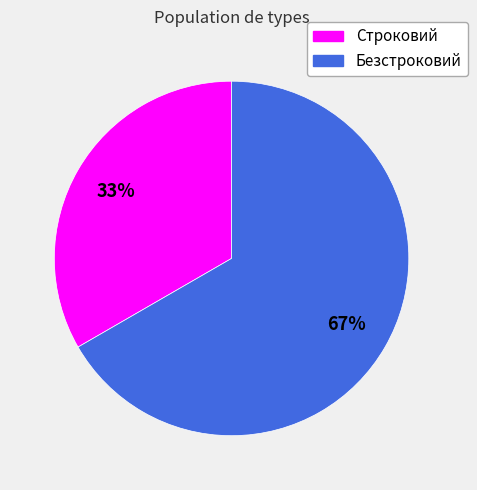

Which slice represents more than half of the pie?

Безстроковий